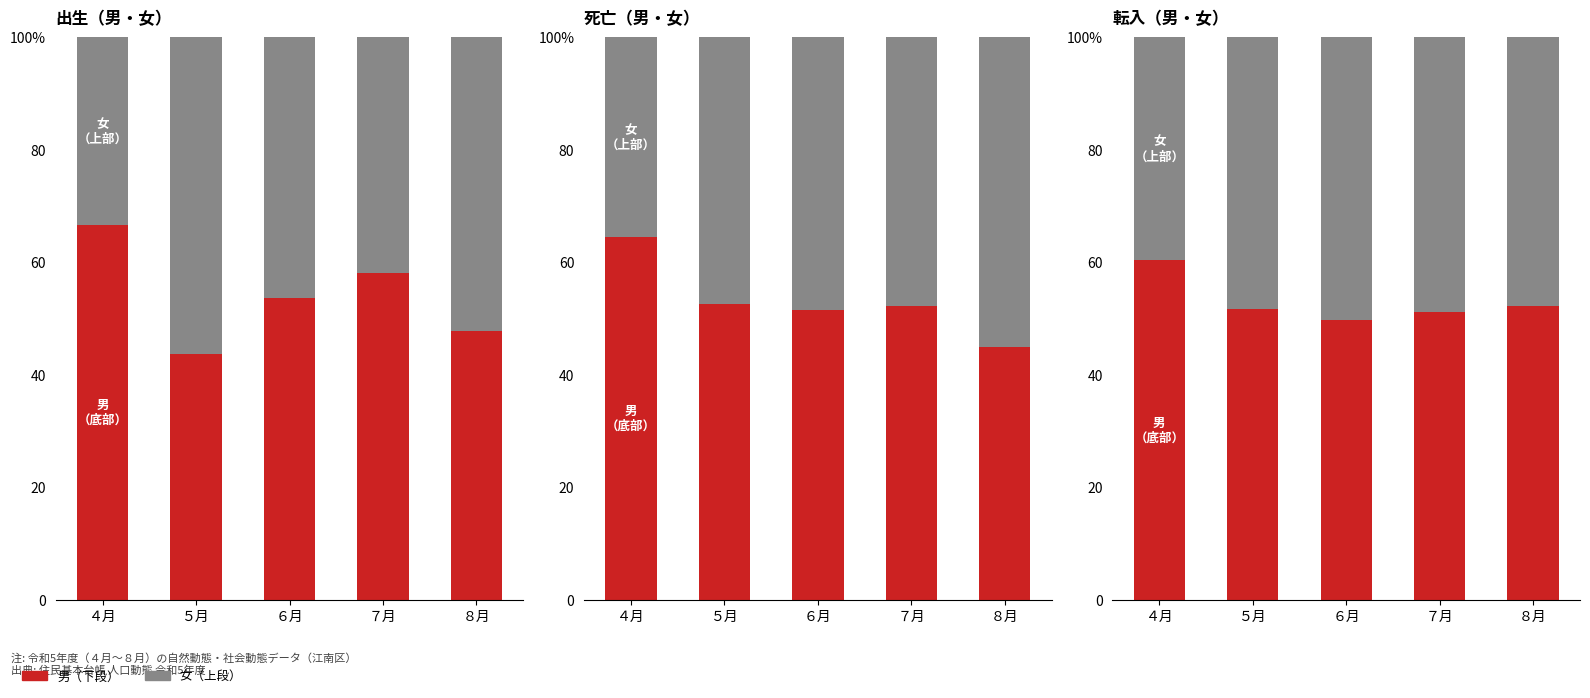

What is the label of the 1st bar from the left?

４月